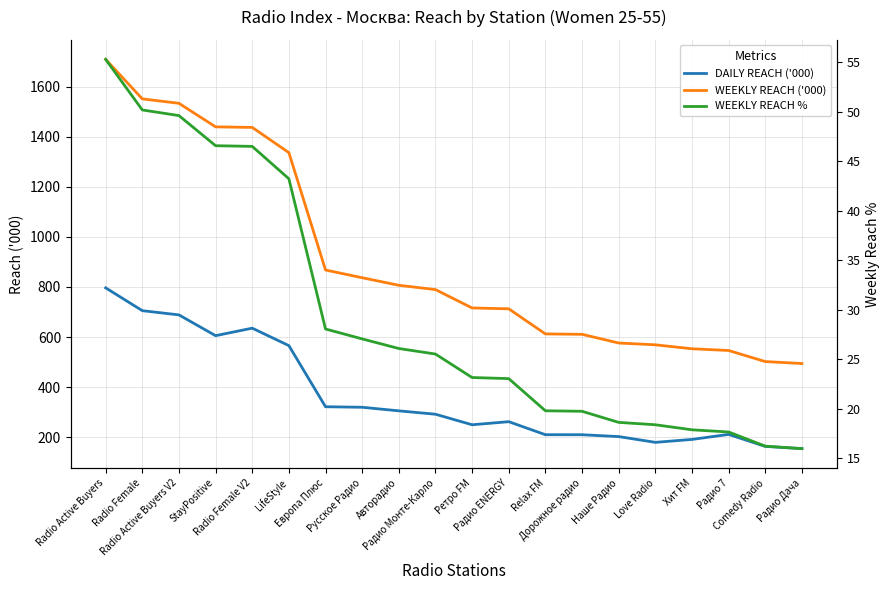

Count the number of data series in this chart.

3